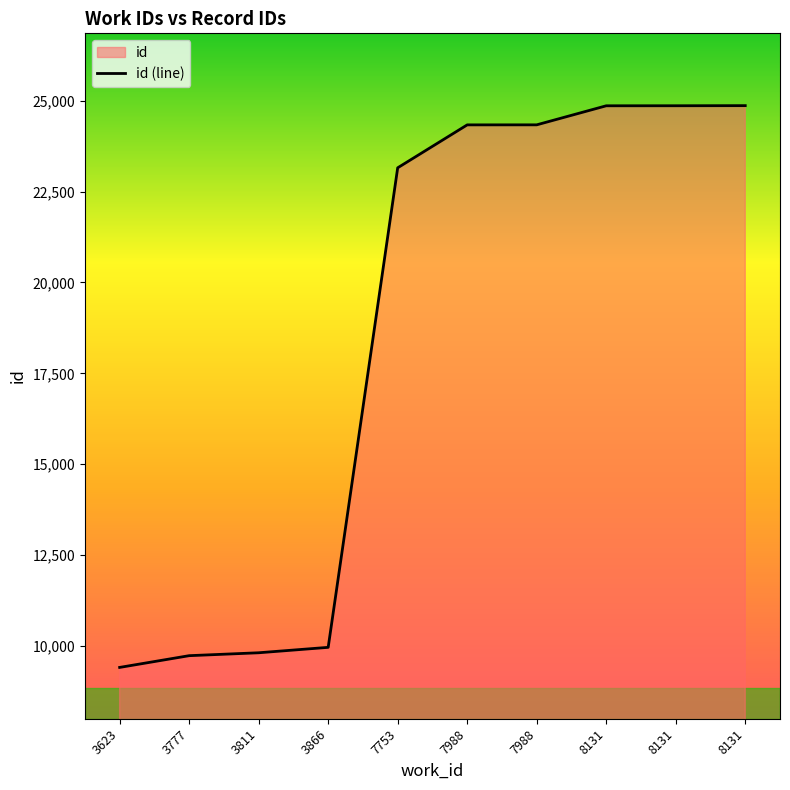

Reading right to left, what are all the values shown in this chart?

24865	24862	24861	24337	24336	23155	9963	9814	9734	9411